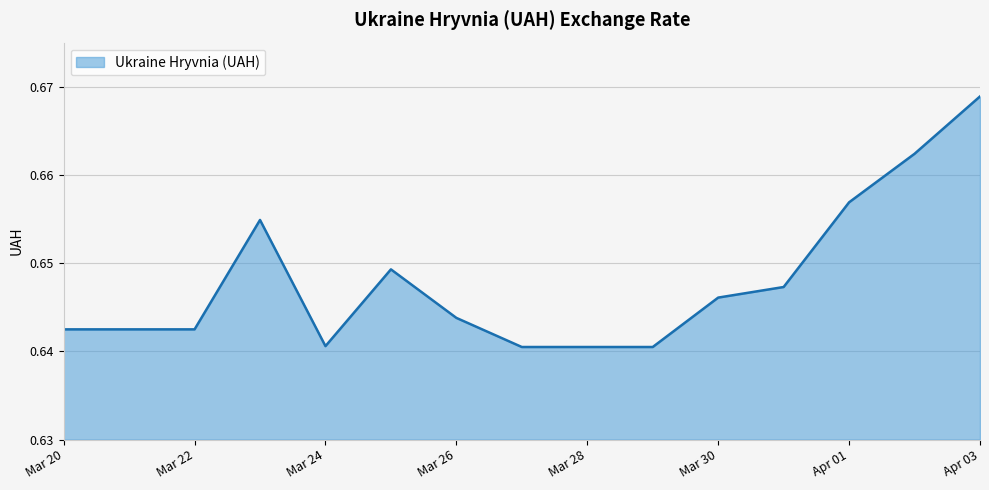

How many lines are shown in the chart?

1